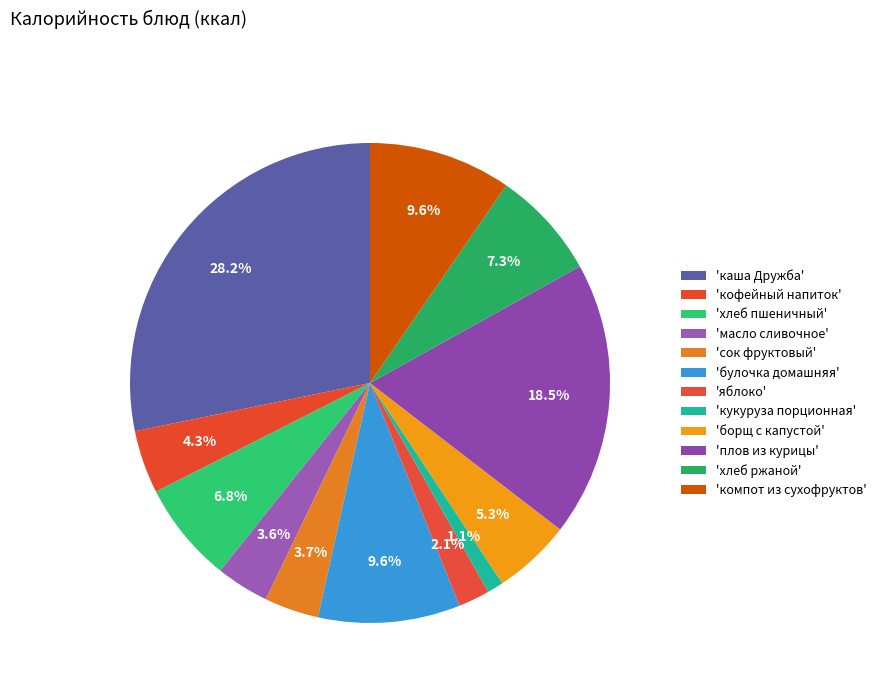

Rank the categories by value from lowest to highest.

кукуруза порционная, яблоко, масло сливочное, сок фруктовый, кофейный напиток, борщ с капустой, хлеб пшеничный, хлеб ржаной, булочка домашняя, компот из сухофруктов, плов из курицы, каша Дружба